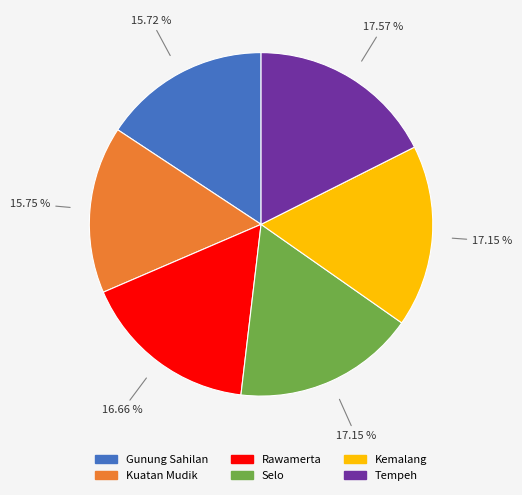

To the nearest percent, what portion does Rawamerta represent?

17%